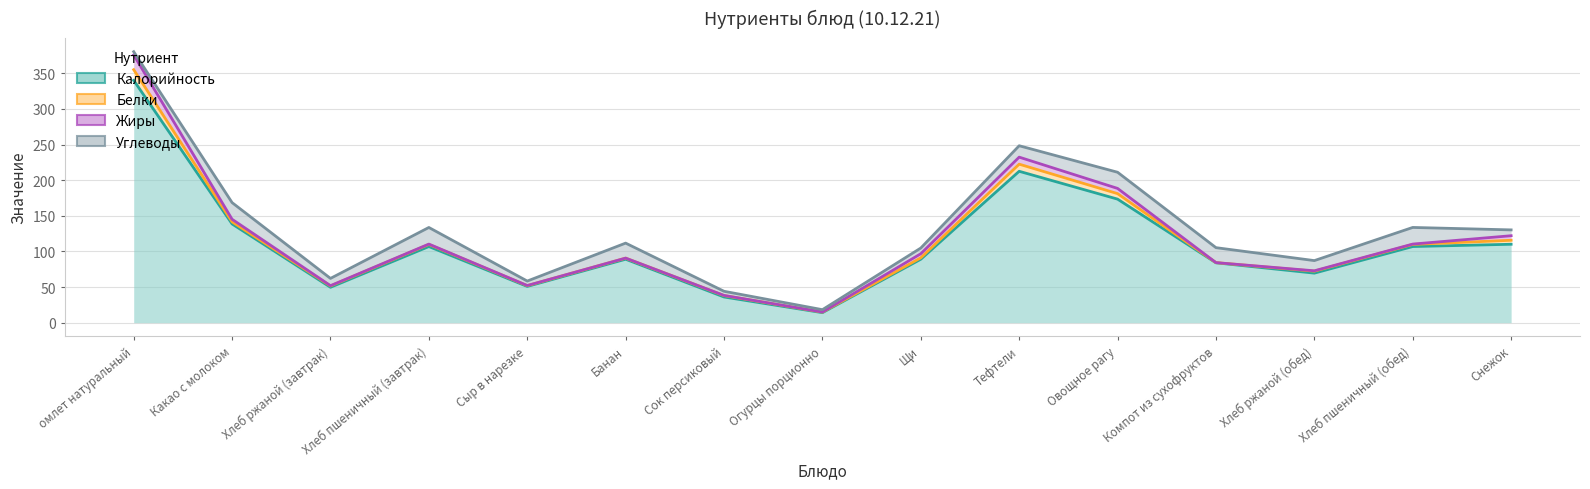

Which category has the lowest value in the Калорийность series?

Огурцы порционно